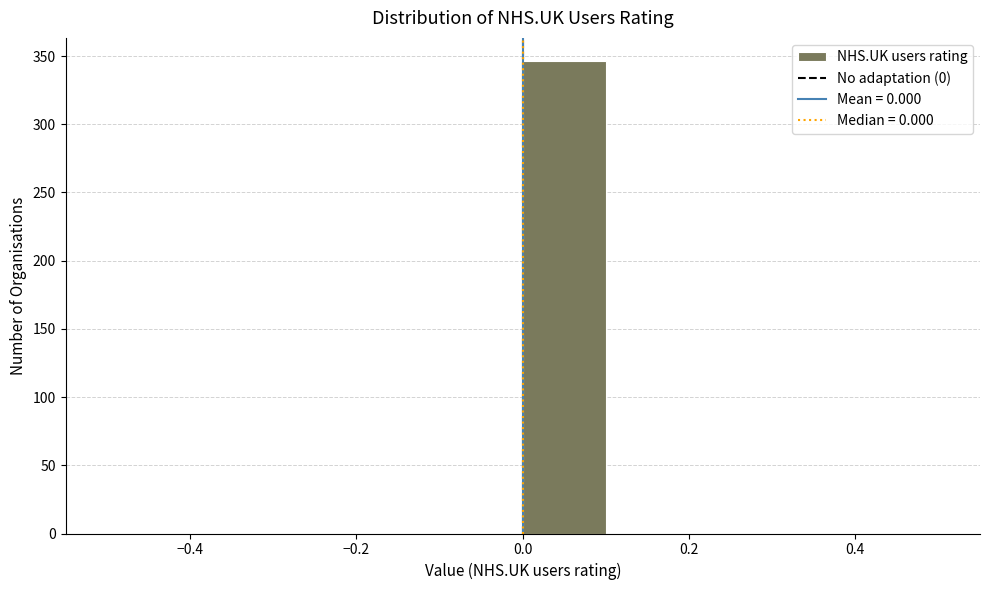

What is the height of the bar covering 0.0 to 0.1 on the x-axis? The values are not printed on the chart, so give them approximately, as read against the axis.

345